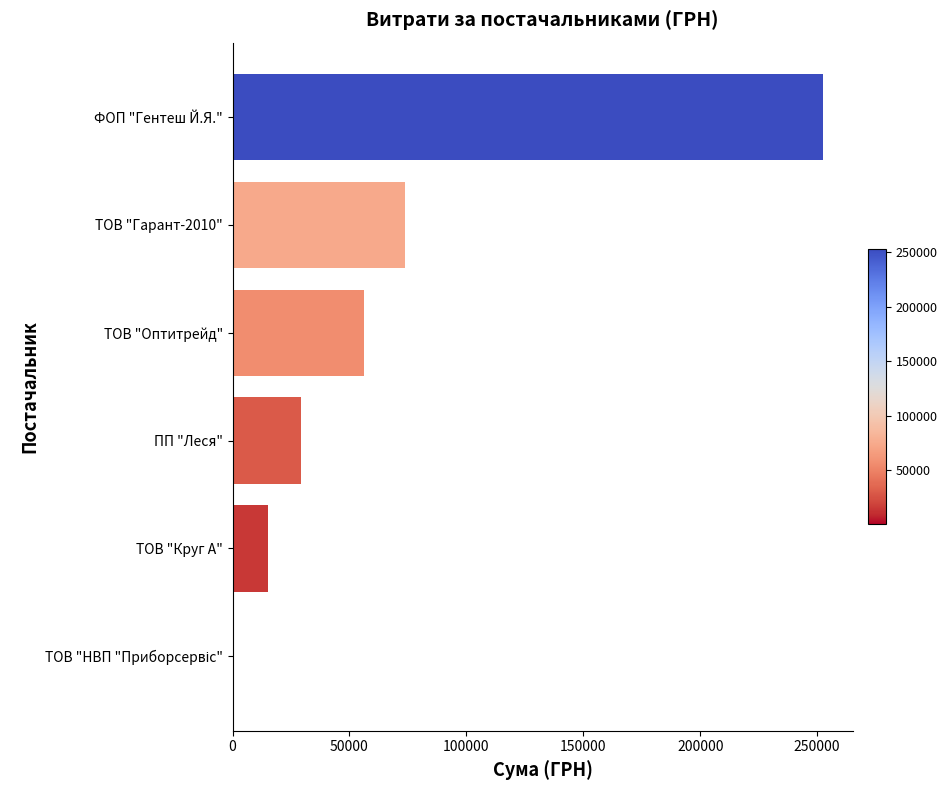

Which label corresponds to the largest value in the chart?

ФОП "Гентеш Й.Я."